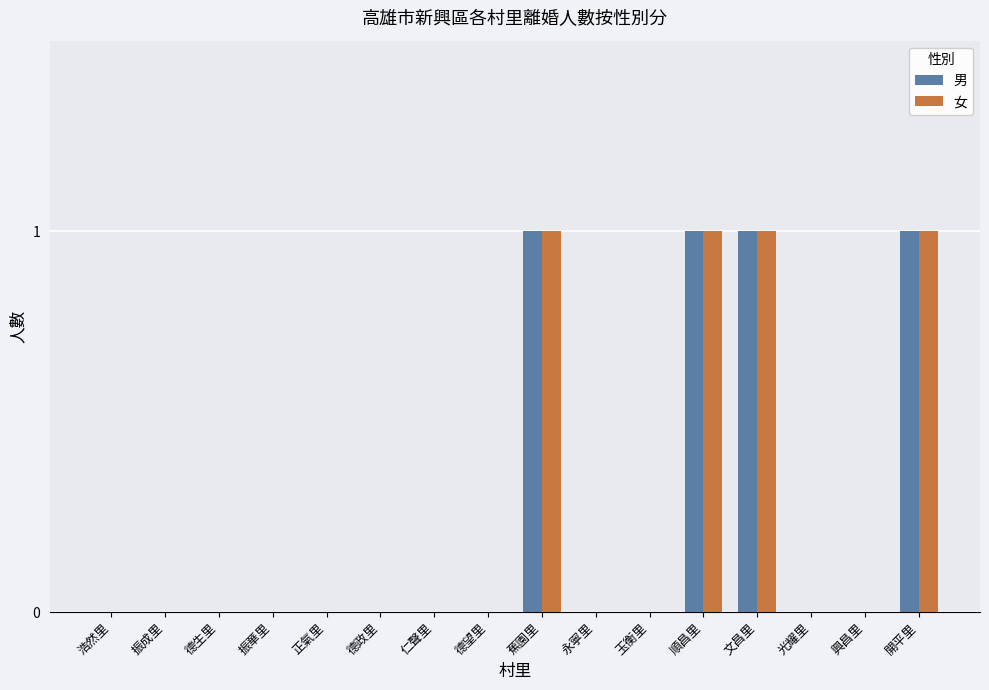

The 男 series shows 1 at 開平里. True or false?

True